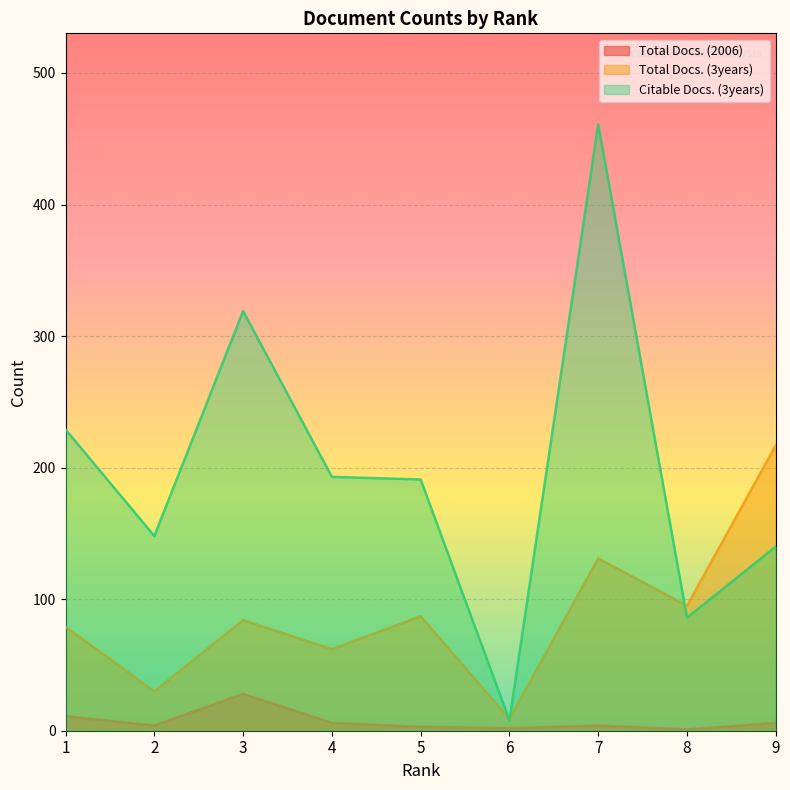

What is the difference between the second highest and minimum values in the Total Docs. (2006) series?

10